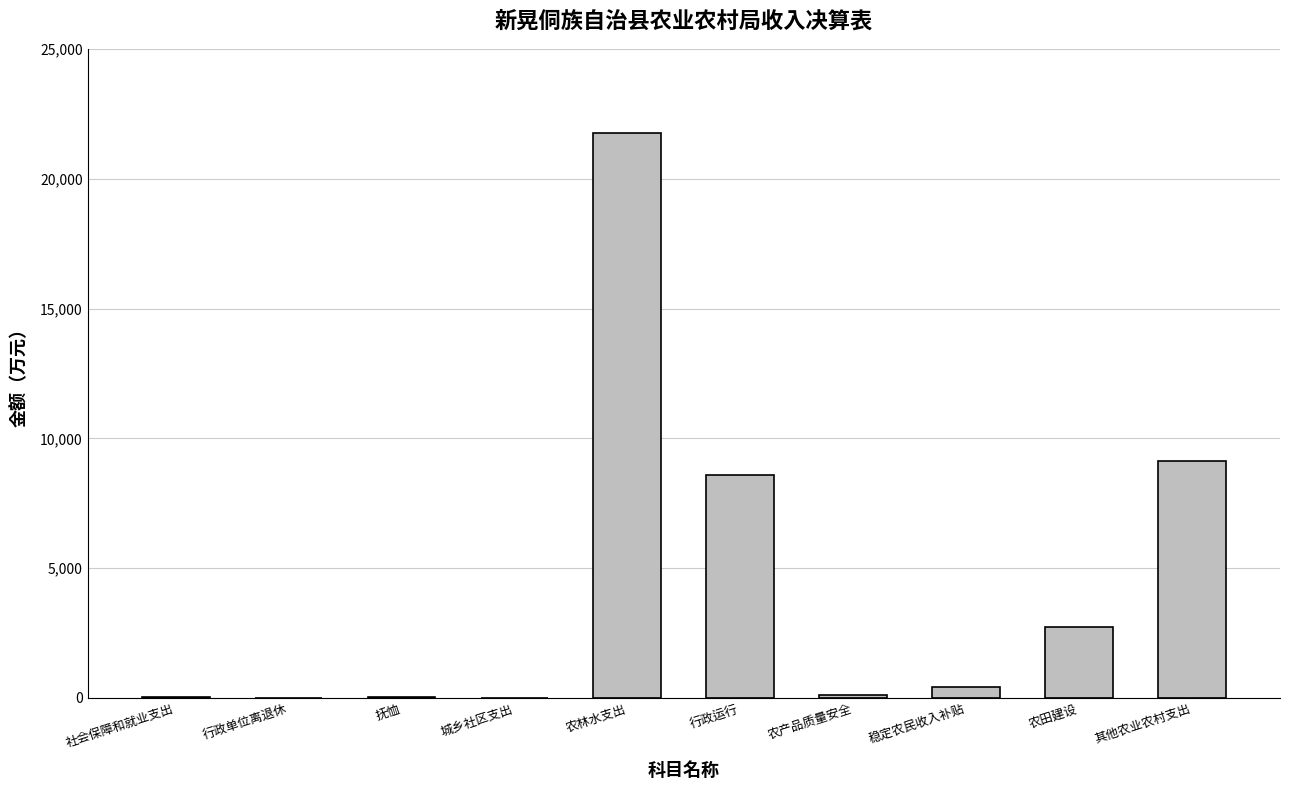

At which category does the chart reach its peak across all series?

农林水支出